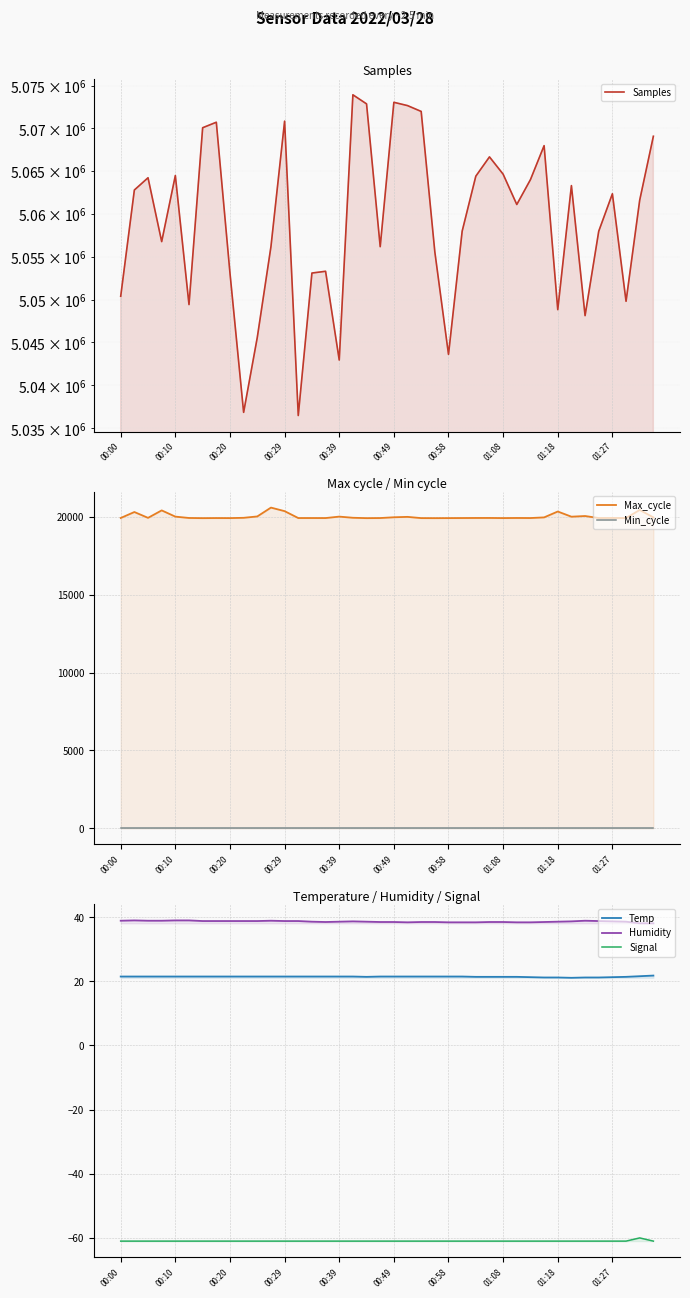

Which has a higher value, 28 or 31?

31